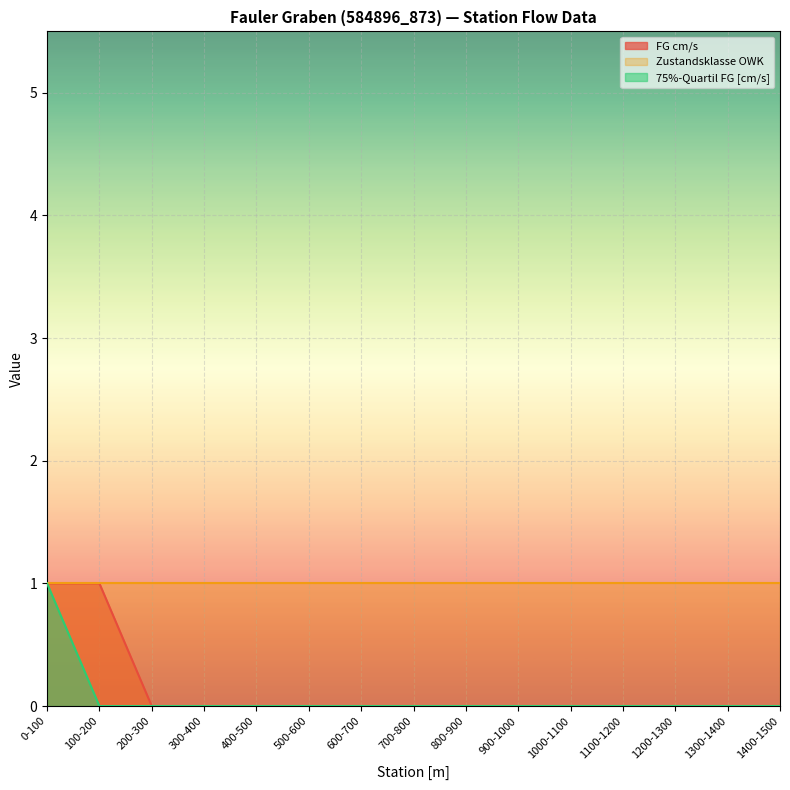

List the labels in order of 75%-Quartil FG [cm/s] value, largest first.

0-100, 100-200, 200-300, 300-400, 400-500, 500-600, 600-700, 700-800, 800-900, 900-1000, 1000-1100, 1100-1200, 1200-1300, 1300-1400, 1400-1500